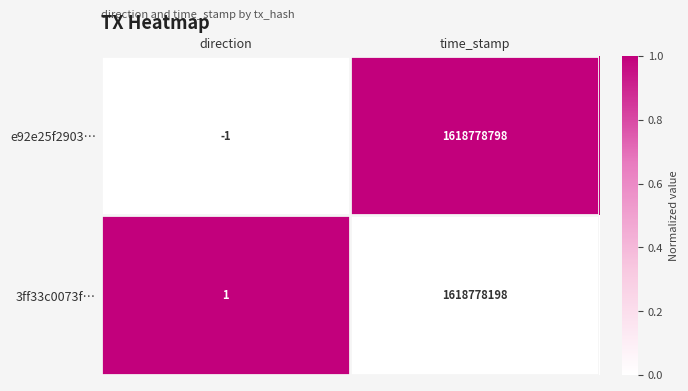

The value of e92e25f2903… at time_stamp is 704733624. True or false?

False